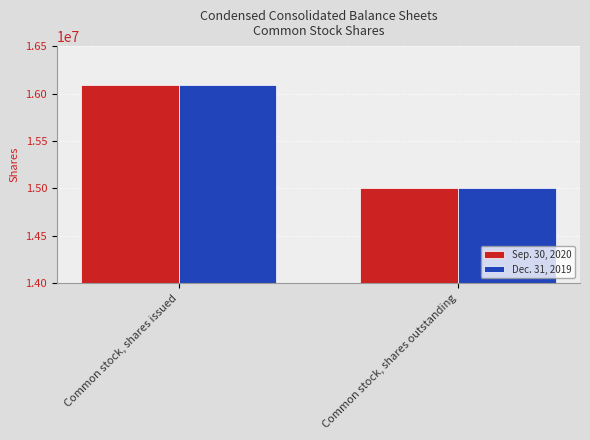

How many bars are there in total?

4